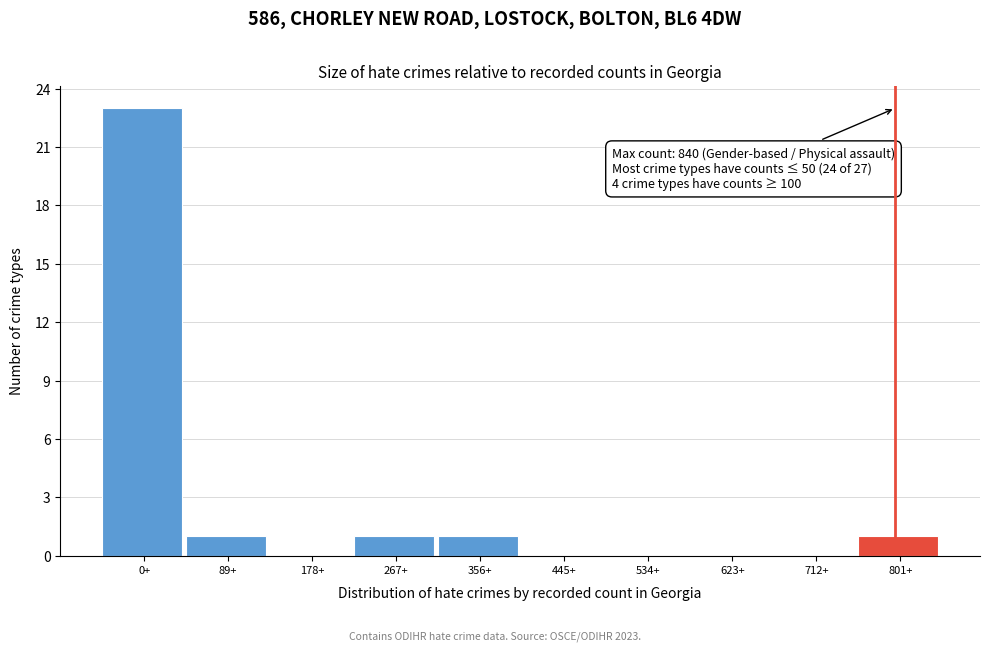

Reading left to right, what are all the values shown in this chart?

0+=23	89+=1	178+=0	267+=1	356+=1	445+=0	534+=0	623+=0	712+=0	801+=1